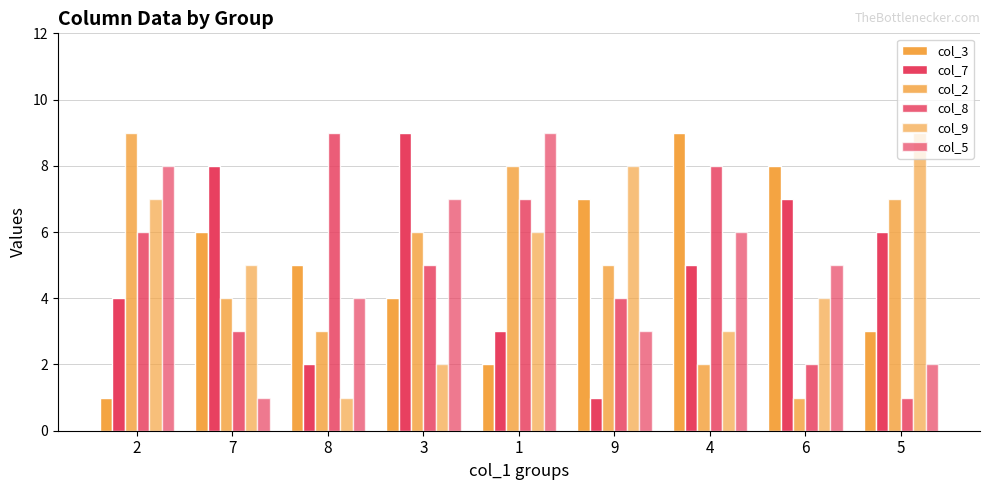

How many series are shown in this chart?

6